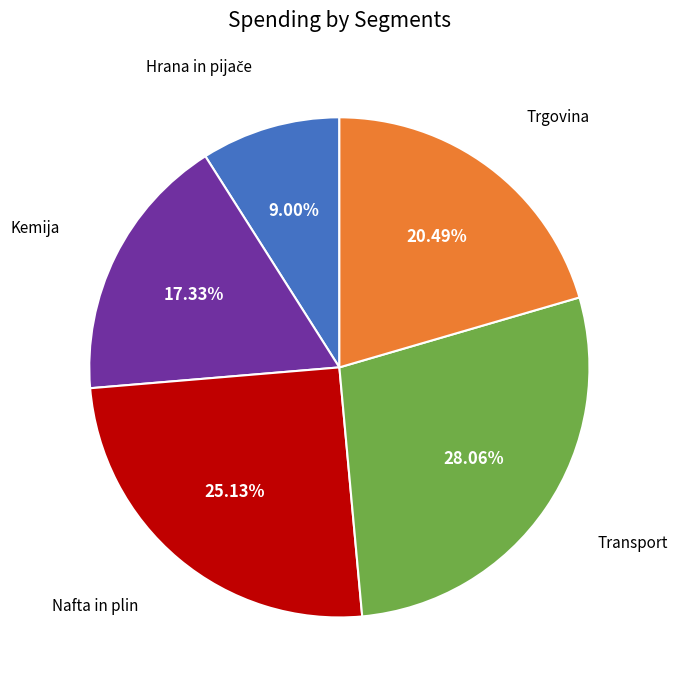

Which has a higher value, Transport or Nafta in plin?

Transport